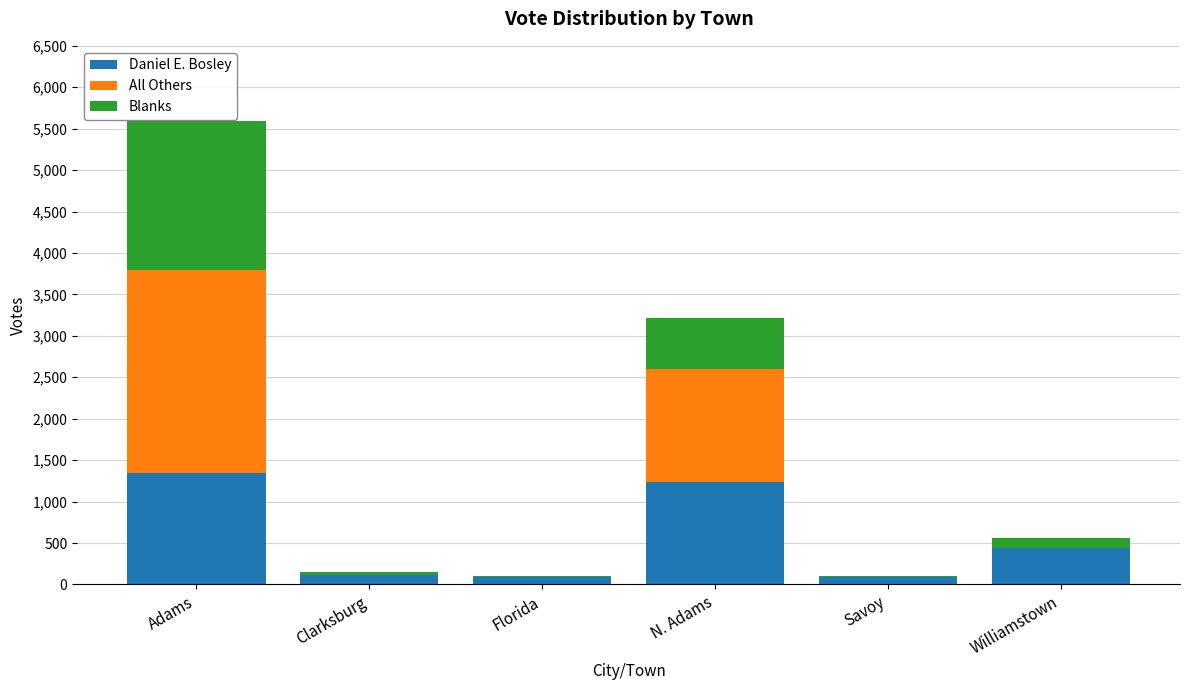

What is the sum of all Daniel E. Bosley values?

3316